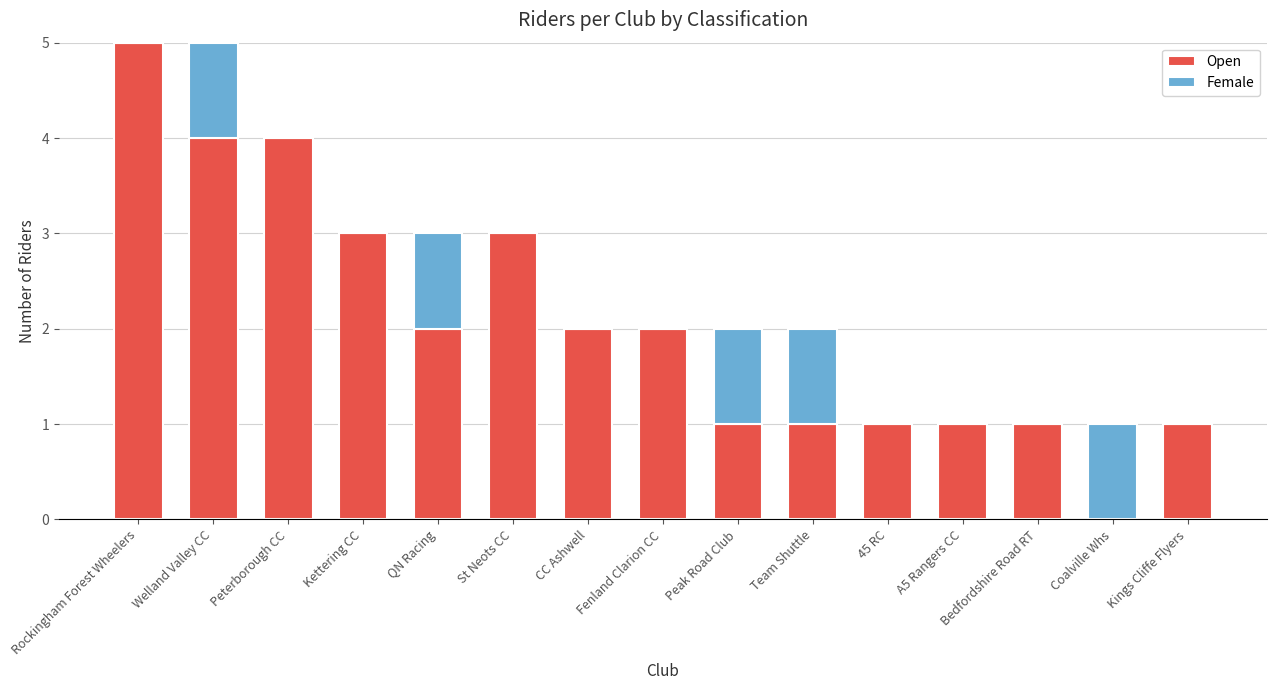

Are the bars grouped side by side (vs. stacked)?

No